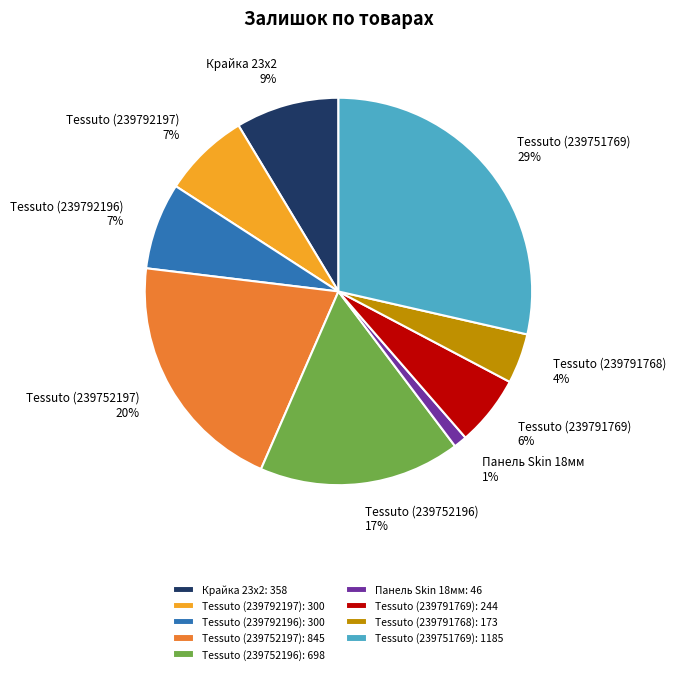

To the nearest percent, what is the average slice percentage?

11%